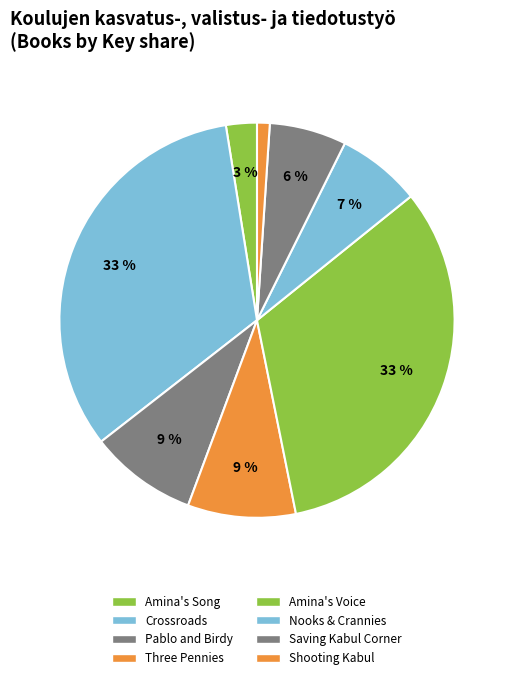

Count the number of slices in the pie.

8